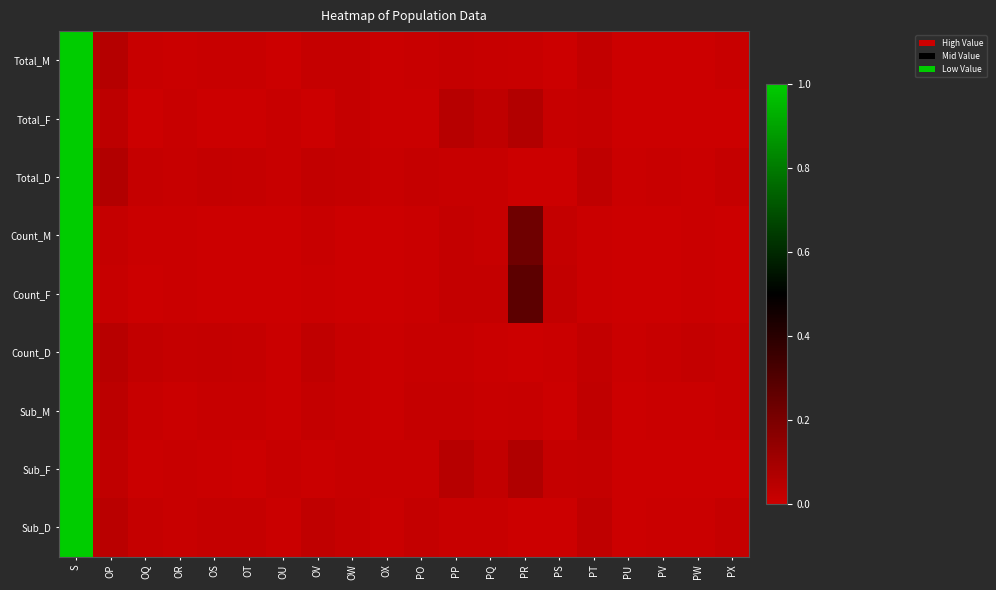

Reading left to right, list all the values displayed in this chart.

Total_M: S=1.0	OP=0.1	OQ=0.0	OR=0.0	OS=0.0	OT=0.0	OU=0.0	OV=0.0	OW=0.0	OX=0.0	PO=0.0	PP=0.0	PQ=0.0	PR=0.0	PS=0.0	PT=0.0	PU=0.0	PV=0.0	PW=0.0	PX=0.0
Total_F: S=1.0	OP=0.0	OQ=0.0	OR=0.0	OS=0.0	OT=0.0	OU=0.0	OV=0.0	OW=0.0	OX=0.0	PO=0.0	PP=0.1	PQ=0.0	PR=0.1	PS=0.0	PT=0.0	PU=0.0	PV=0.0	PW=0.0	PX=0.0
Total_D: S=1.0	OP=0.1	OQ=0.0	OR=0.0	OS=0.0	OT=0.0	OU=0.0	OV=0.0	OW=0.0	OX=0.0	PO=0.0	PP=0.0	PQ=0.0	PR=0.0	PS=0.0	PT=0.0	PU=0.0	PV=0.0	PW=0.0	PX=0.0
Count_M: S=1.0	OP=0.0	OQ=0.0	OR=0.0	OS=0.0	OT=0.0	OU=0.0	OV=0.0	OW=0.0	OX=0.0	PO=0.0	PP=0.0	PQ=0.0	PR=0.2	PS=0.0	PT=0.0	PU=0.0	PV=0.0	PW=0.0	PX=0.0
Count_F: S=1.0	OP=0.0	OQ=0.0	OR=0.0	OS=0.0	OT=0.0	OU=0.0	OV=0.0	OW=0.0	OX=0.0	PO=0.0	PP=0.0	PQ=0.0	PR=0.3	PS=0.0	PT=0.0	PU=0.0	PV=0.0	PW=0.0	PX=0.0
Count_D: S=1.0	OP=0.0	OQ=0.0	OR=0.0	OS=0.0	OT=0.0	OU=0.0	OV=0.0	OW=0.0	OX=0.0	PO=0.0	PP=0.0	PQ=0.0	PR=0.0	PS=0.0	PT=0.0	PU=0.0	PV=0.0	PW=0.0	PX=0.0
Sub_M: S=1.0	OP=0.0	OQ=0.0	OR=0.0	OS=0.0	OT=0.0	OU=0.0	OV=0.0	OW=0.0	OX=0.0	PO=0.0	PP=0.0	PQ=0.0	PR=0.0	PS=0.0	PT=0.0	PU=0.0	PV=0.0	PW=0.0	PX=0.0
Sub_F: S=1.0	OP=0.0	OQ=0.0	OR=0.0	OS=0.0	OT=0.0	OU=0.0	OV=0.0	OW=0.0	OX=0.0	PO=0.0	PP=0.1	PQ=0.0	PR=0.1	PS=0.0	PT=0.0	PU=0.0	PV=0.0	PW=0.0	PX=0.0
Sub_D: S=1.0	OP=0.0	OQ=0.0	OR=0.0	OS=0.0	OT=0.0	OU=0.0	OV=0.0	OW=0.0	OX=0.0	PO=0.0	PP=0.0	PQ=0.0	PR=0.0	PS=0.0	PT=0.0	PU=0.0	PV=0.0	PW=0.0	PX=0.0